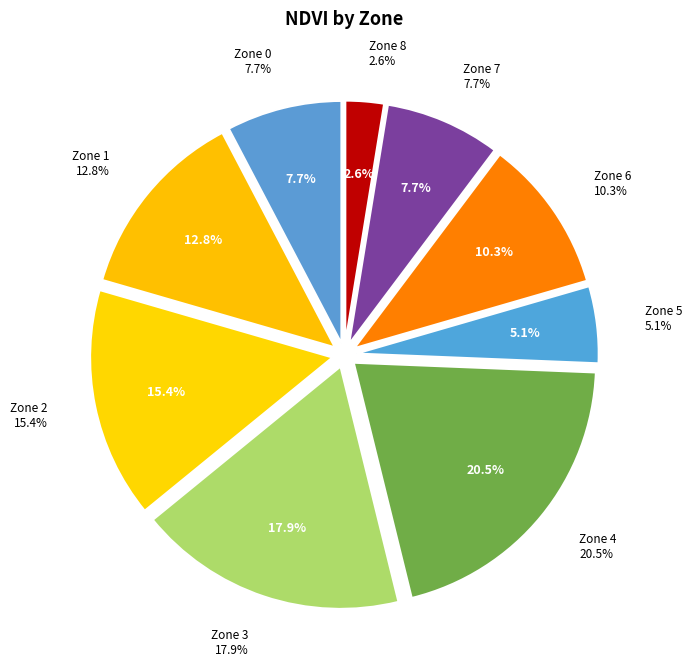

What is the smallest slice in the pie chart?

Zone 8